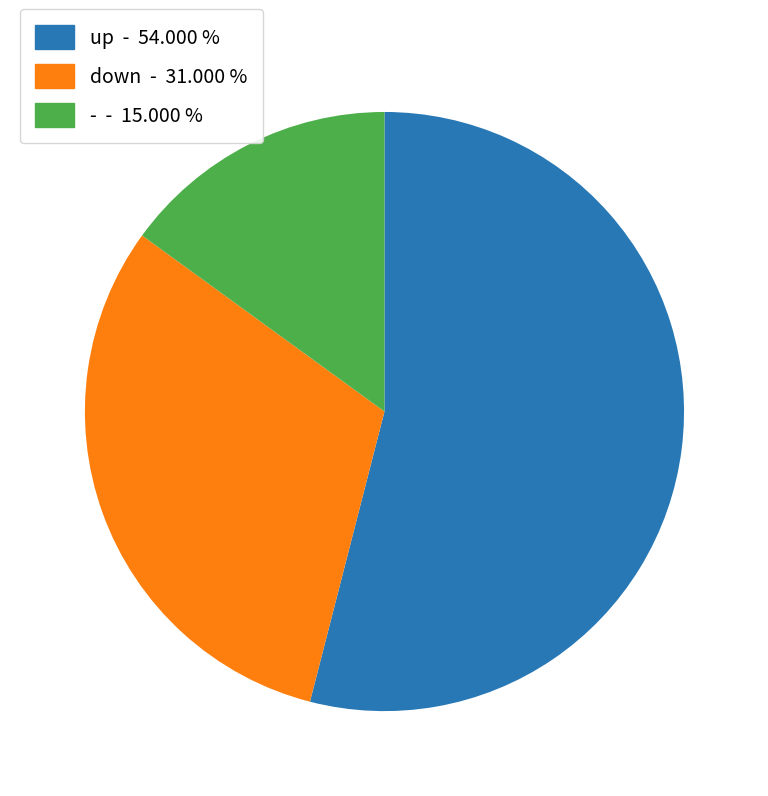

Approximately how many times larger is the value at - - 15.000 % compared to up - 54.000 %?

0.3